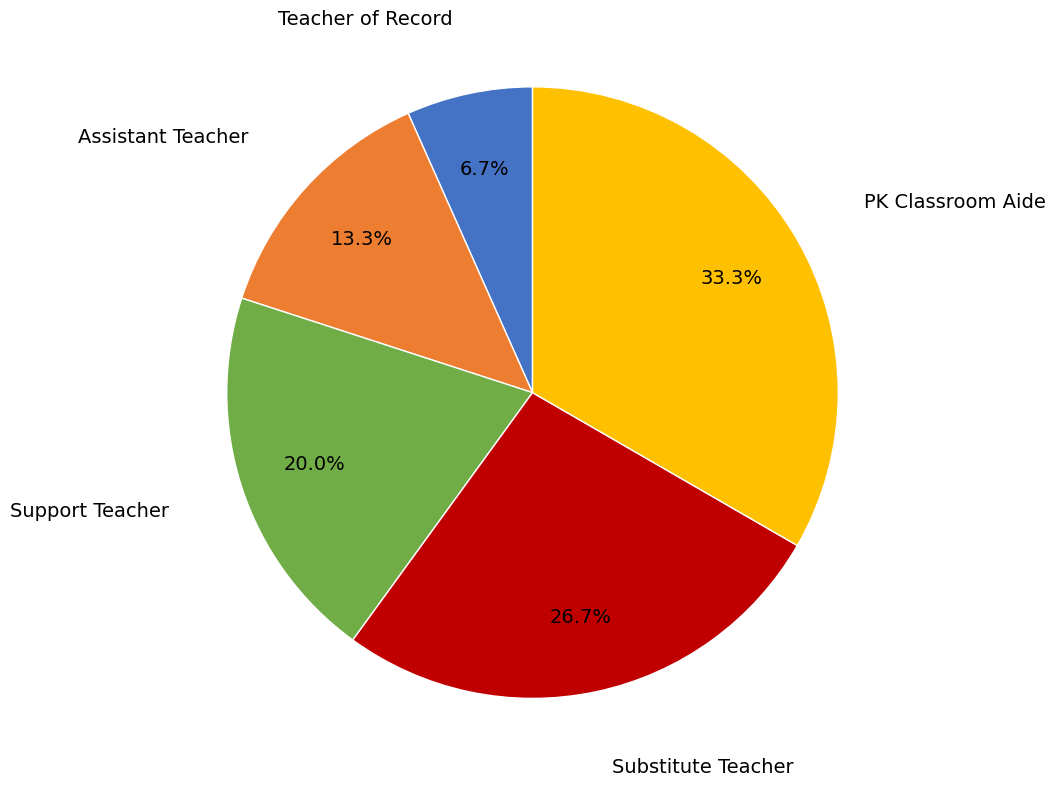

Count the number of slices in the pie.

5